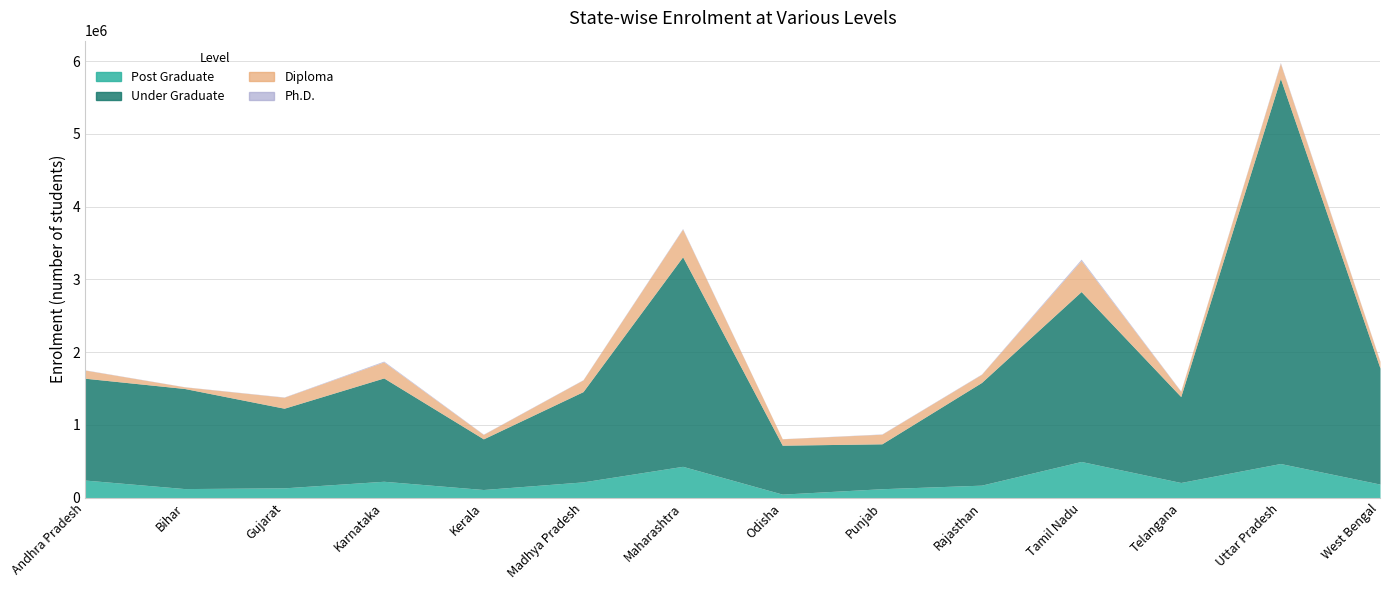

What is the difference between the Under Graduate values at Gujarat and Tamil Nadu?

1239984